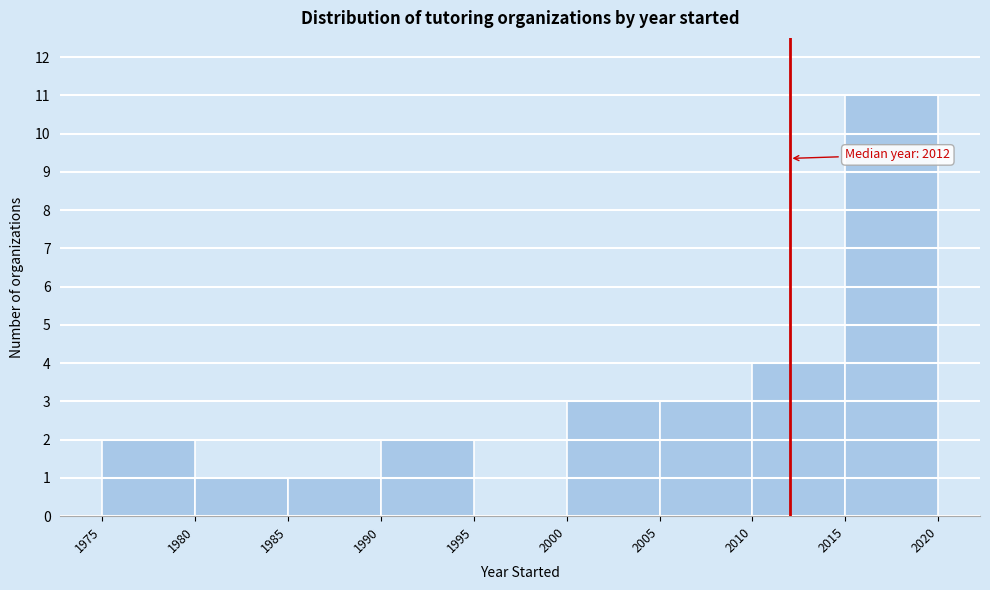

Over which range of the x-axis is the bar tallest?

2015 to 2020